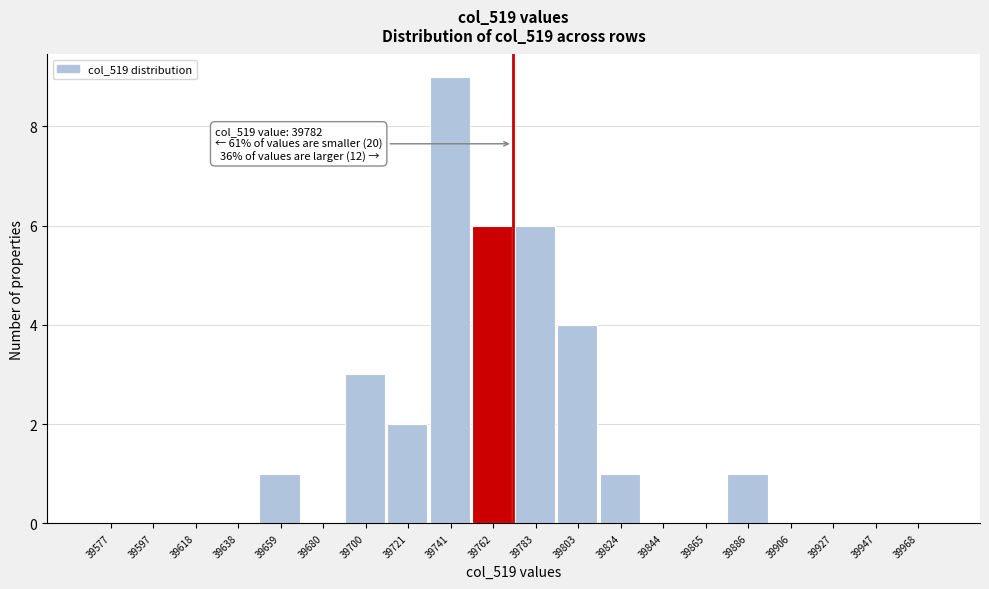

Reading right to left, list all the values displayed in this chart.

39968=0	39947=0	39927=0	39906=0	39886=1	39865=0	39844=0	39824=1	39803=4	39783=6	39762=6	39741=9	39721=2	39700=3	39680=0	39659=1	39638=0	39618=0	39597=0	39577=0